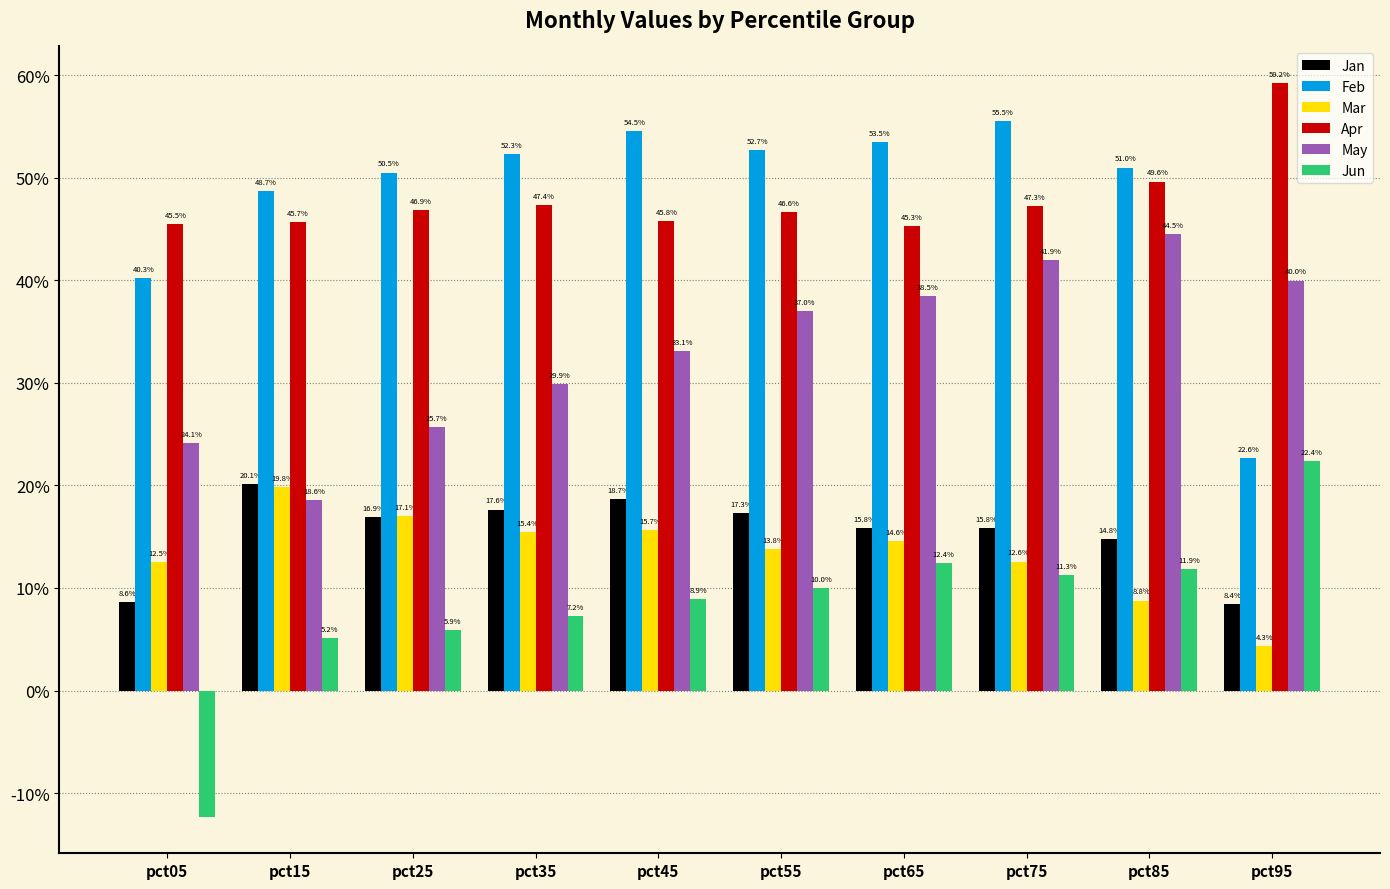

True or false: Mar has a value of 0.1 at pct05.

True